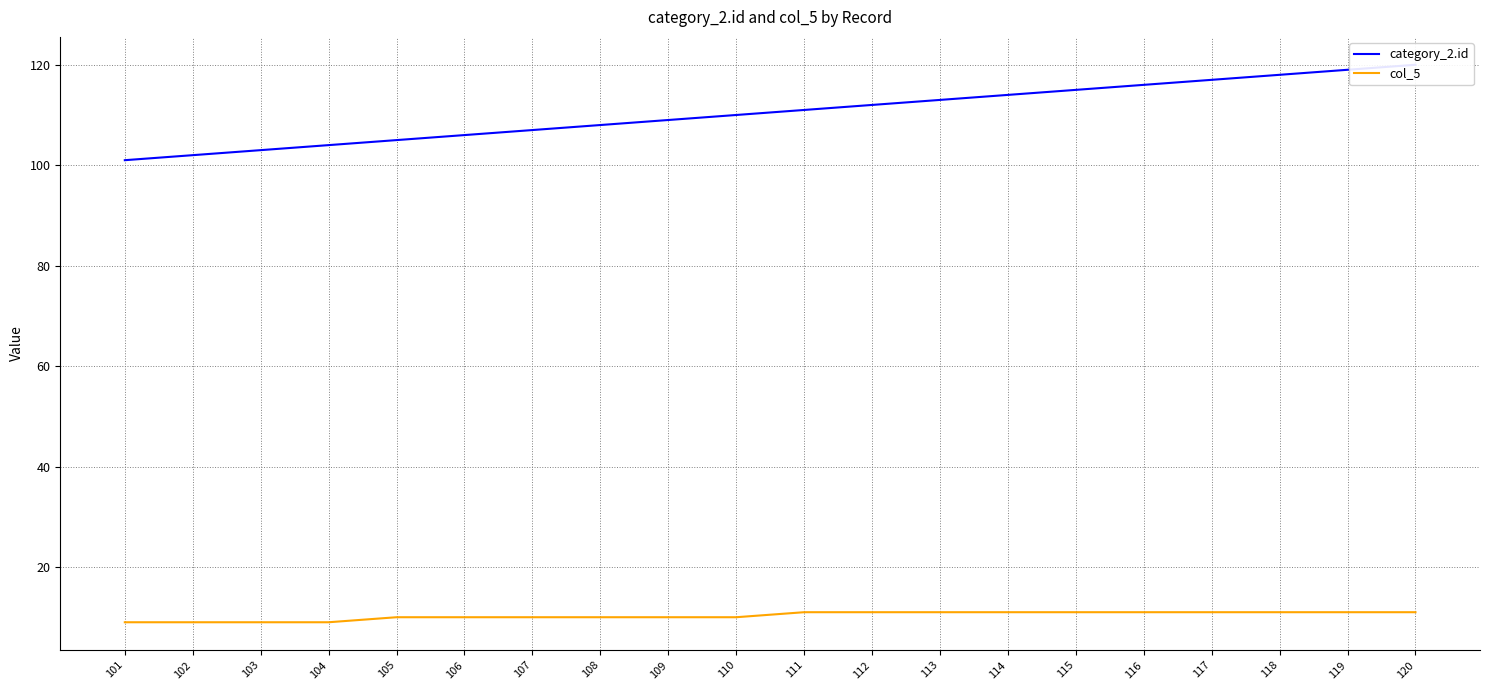

Does the chart display data point markers on the line(s)?

No